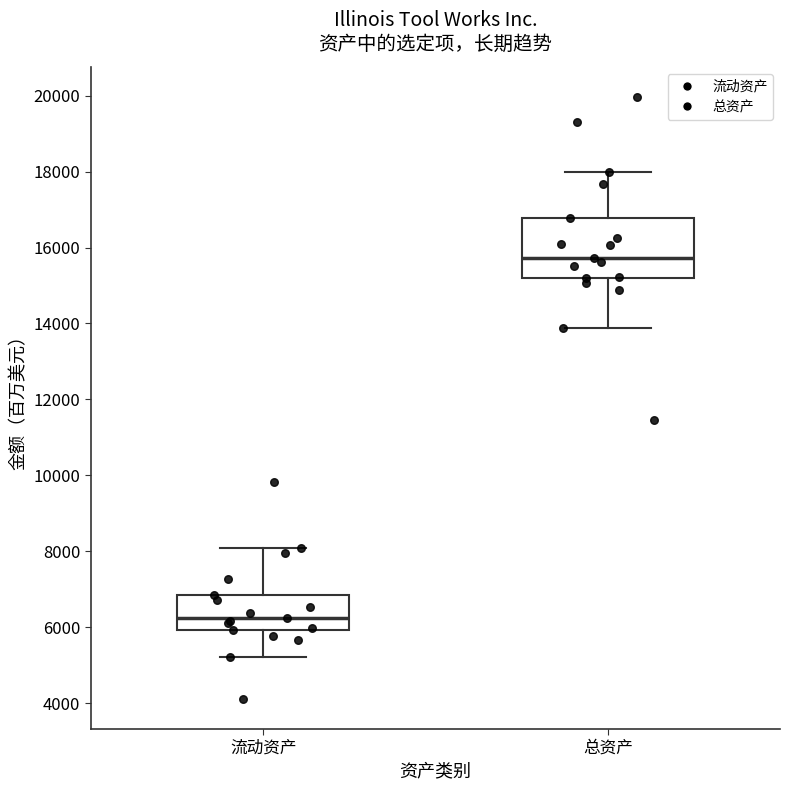

Reading left to right, read every box against the y-axis: the position of its median line, the range the box covers, and the ends of its whiskers. The values are not printed on the chart, so give them approximately, as read against the axis.

流动资产: median 6200, box 6000 to 6800, whiskers 5200 to 8000
总资产: median 15800, box 15200 to 16800, whiskers 13800 to 18000